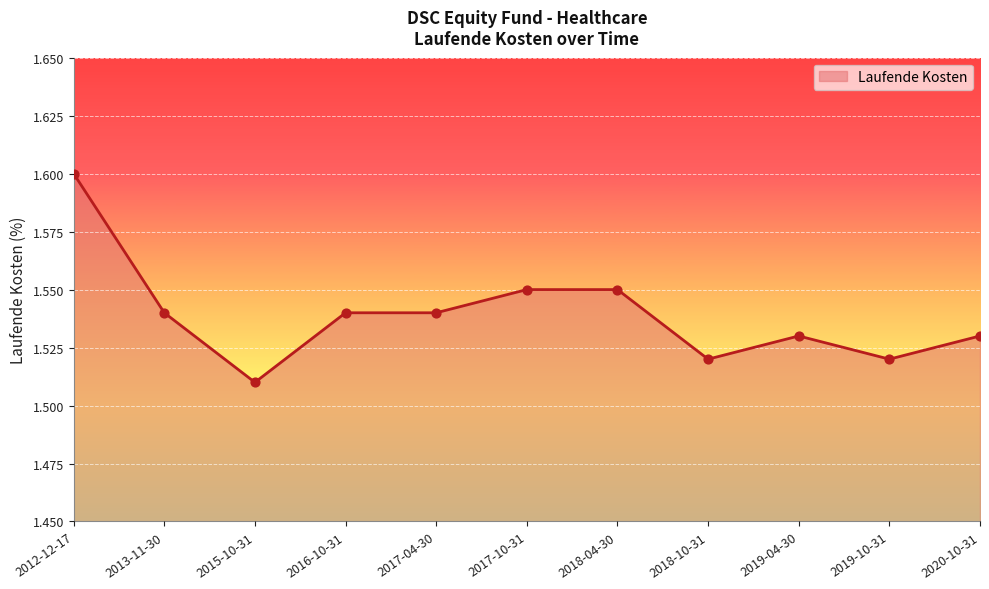

Between 2018-04-30 and 2019-10-31, which is larger?

2018-04-30